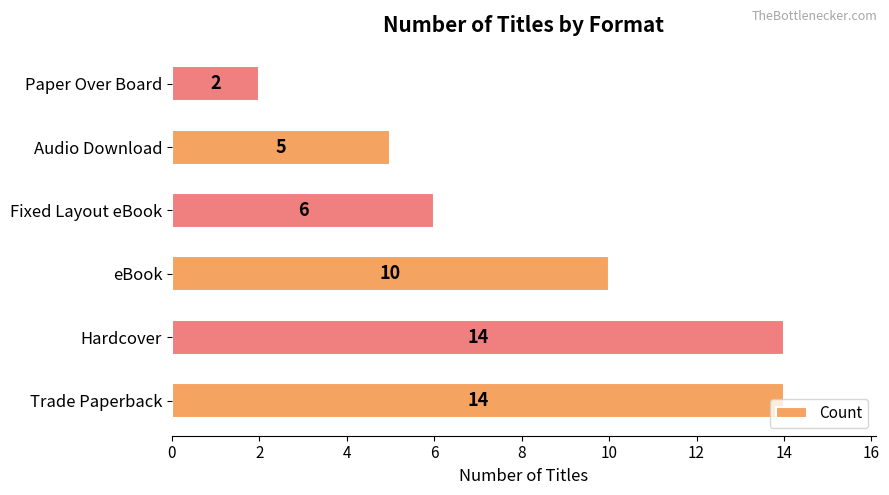

What is the sum of all values?

51